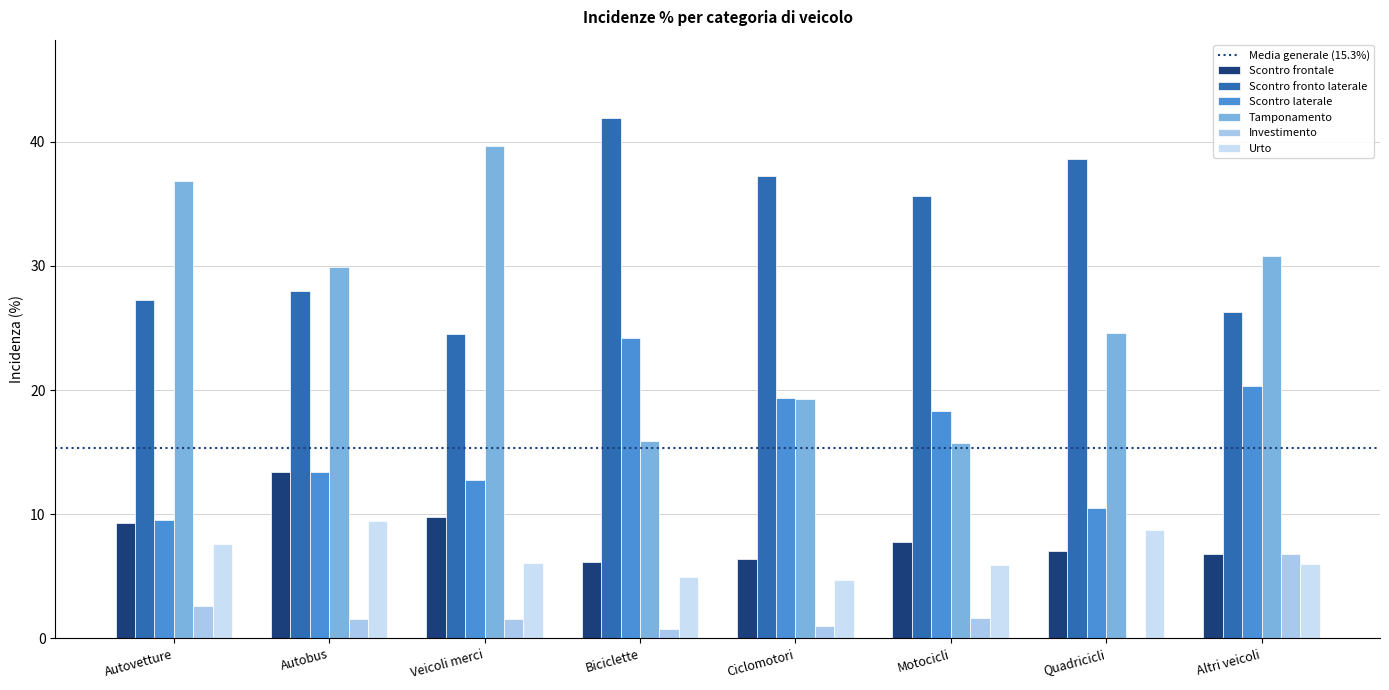

At which label does Tamponamento first exceed 29?

Autovetture